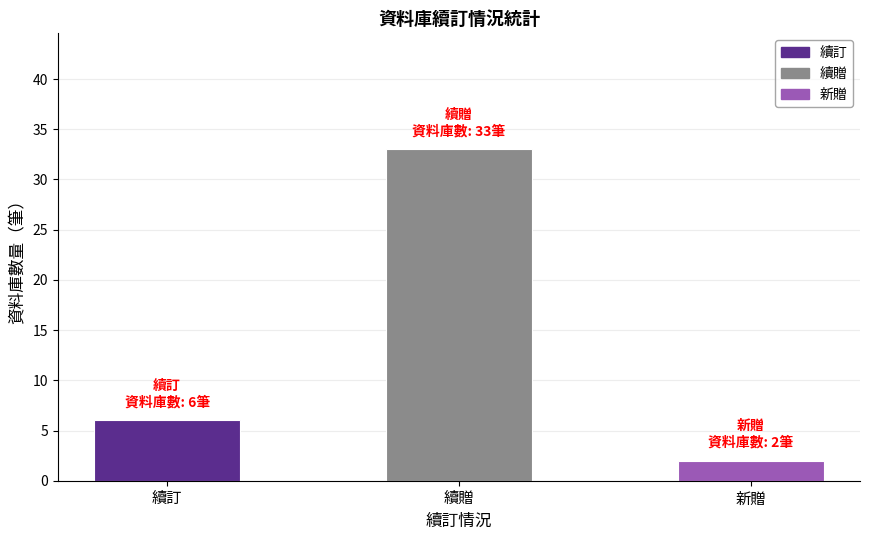

Reading left to right, transcribe all the data shown in this chart.

續訂=6	續贈=33	新贈=2